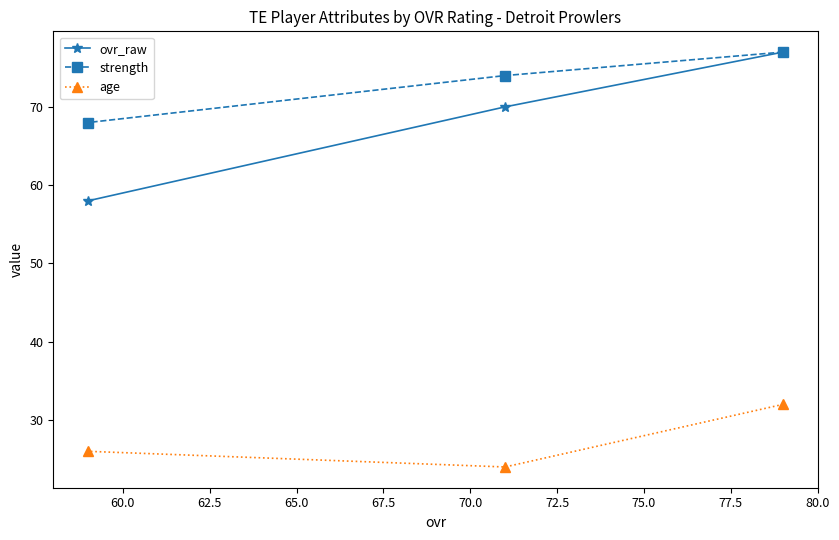

What is the maximum value shown in the chart?

77